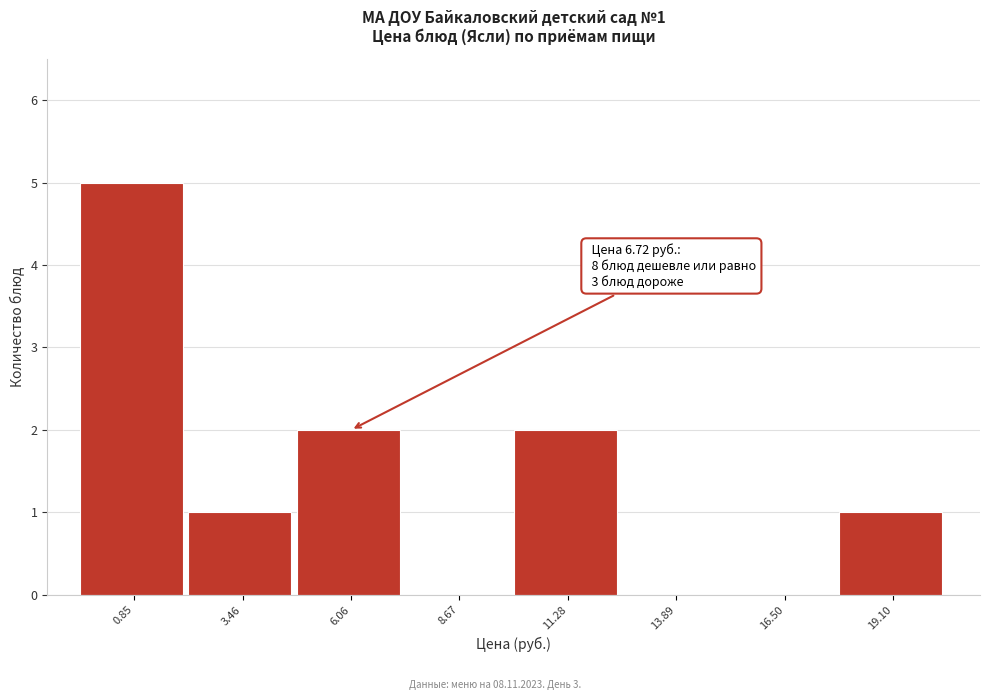

Reading right to left, list all the values displayed in this chart.

19.10=1	16.50=0	13.89=0	11.28=2	8.67=0	6.06=2	3.46=1	0.85=5